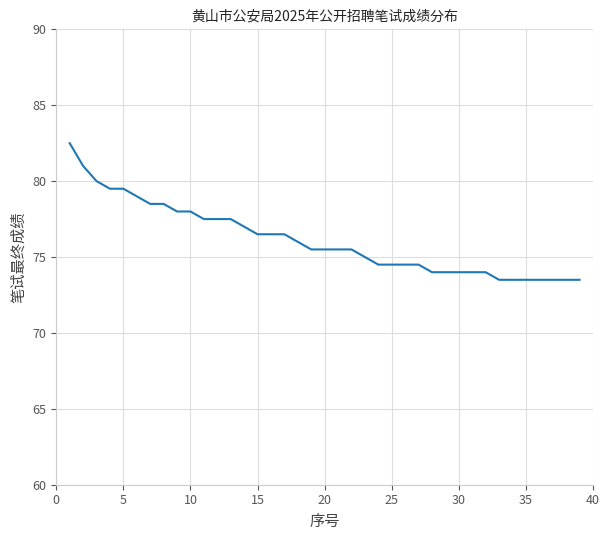

What is the maximum value shown in the chart?

82.5